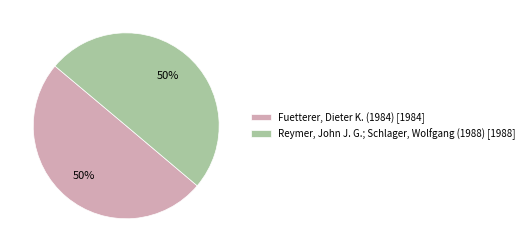

True or false: Reymer, John J. G.; Schlager, Wolfgang (1988) accounts for 59% of the total.

False